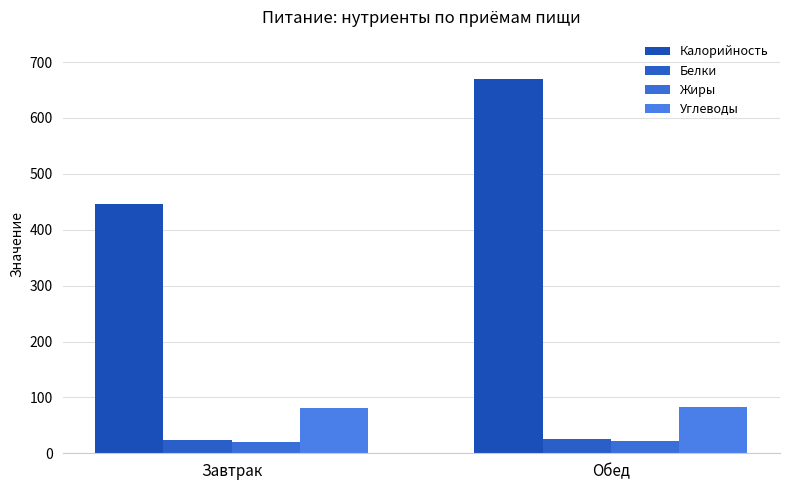

Count the Калорийность values in the range 446 to 670.

2